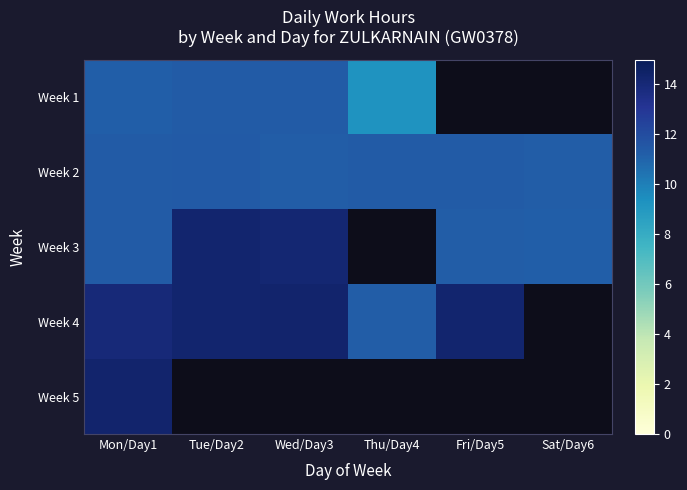

What is the spread (max minus min) of values at Sat/Day6?

11.3